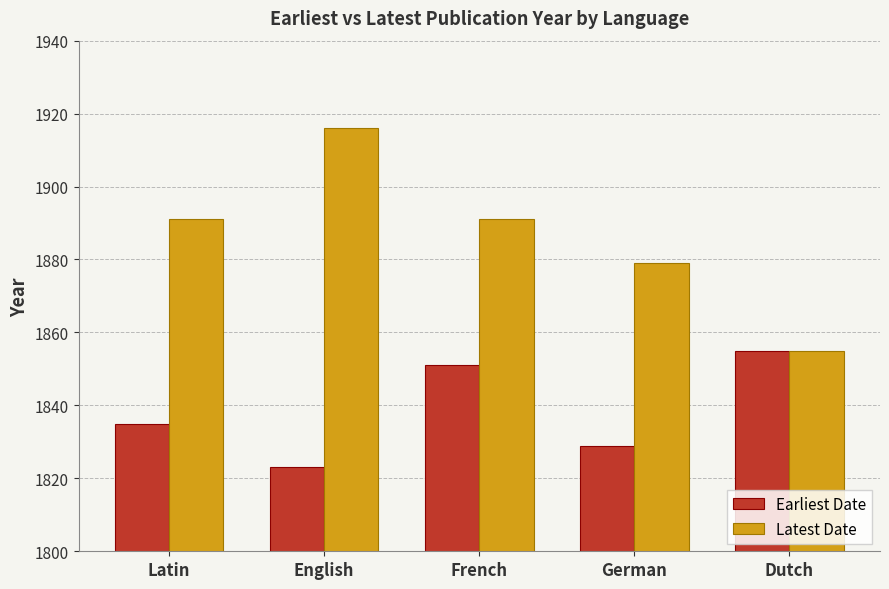

Count the Earliest Date values in the range 1829 to 1851.

3